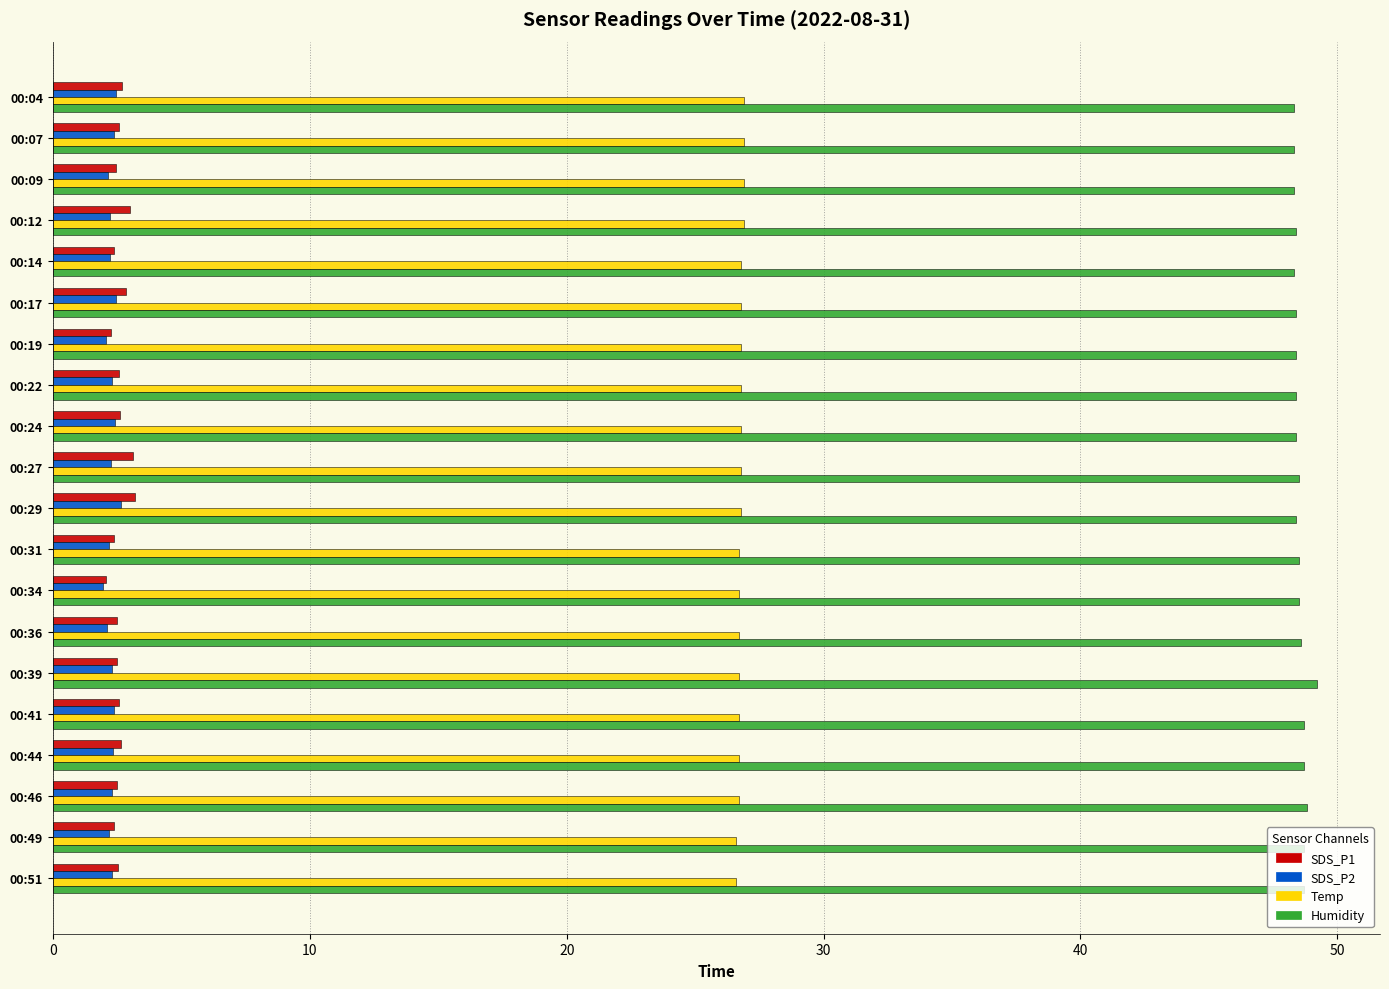

Which series has the largest total across all categories?

Humidity